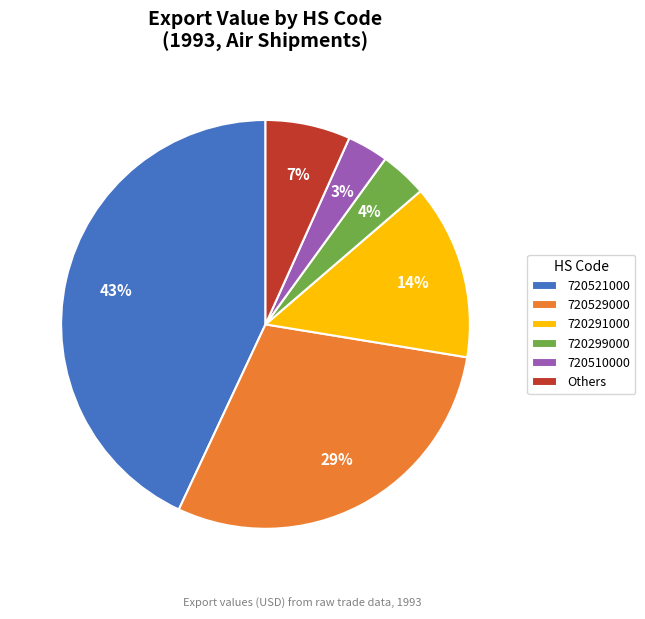

Count the number of slices in the pie.

6